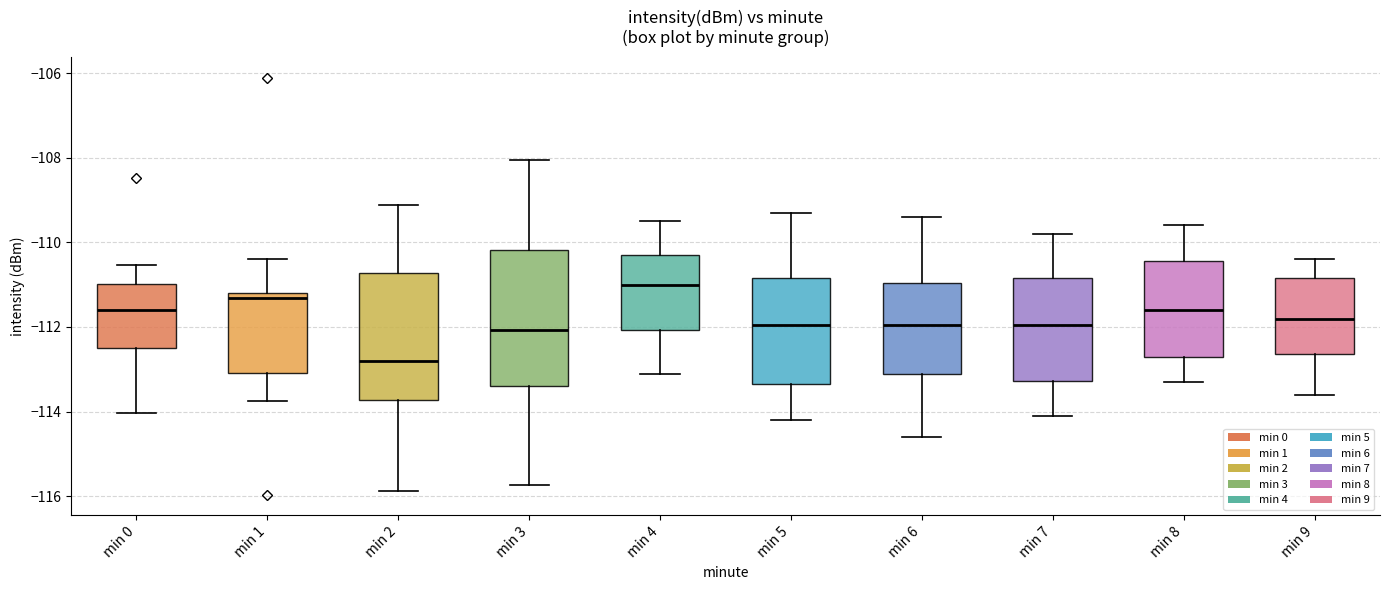

Where does the median line of the box for min 9 sit on the y-axis? The values are not printed on the chart, so give them approximately, as read against the axis.

-111.8